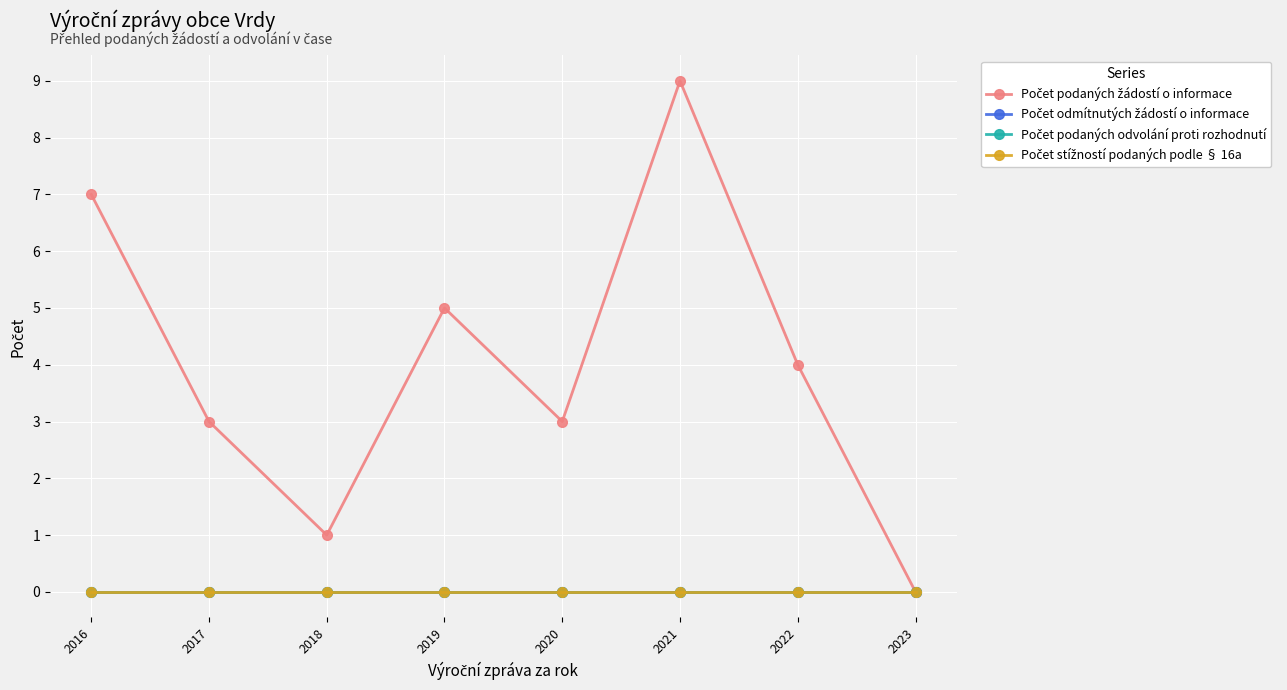

At how many categories does at least one series exceed 3?

4